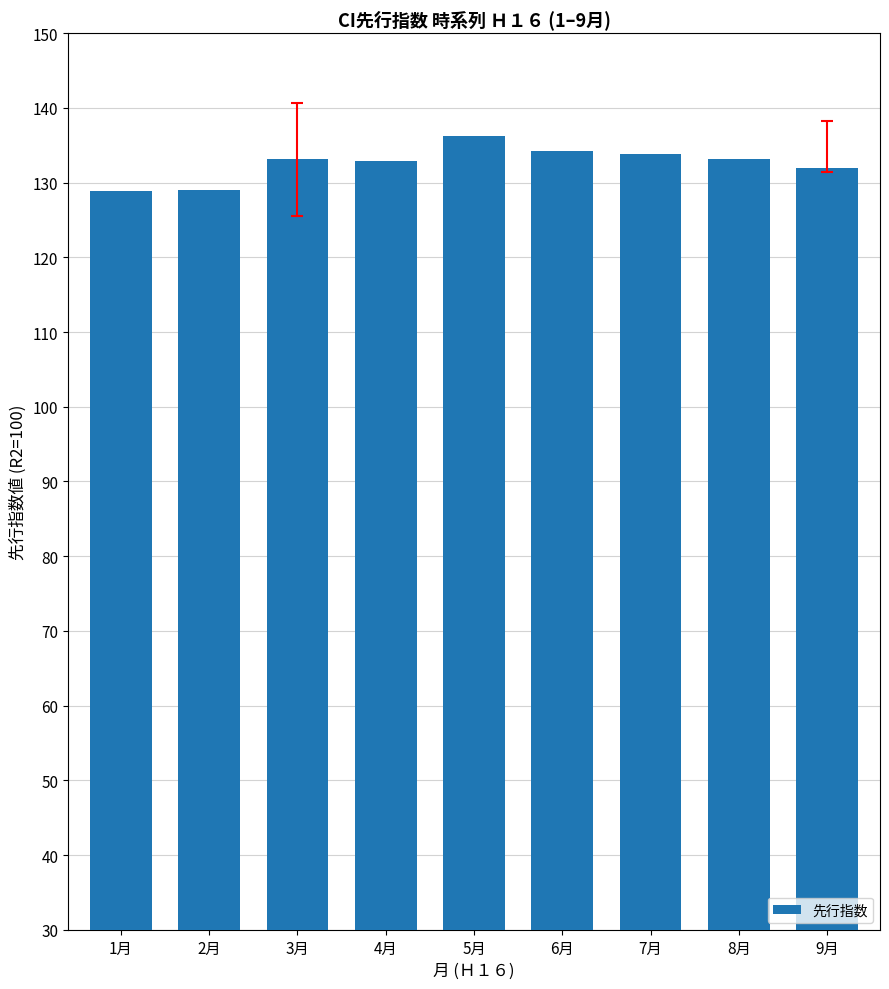

What is the change in value from 5月 to 9月?

-4.3